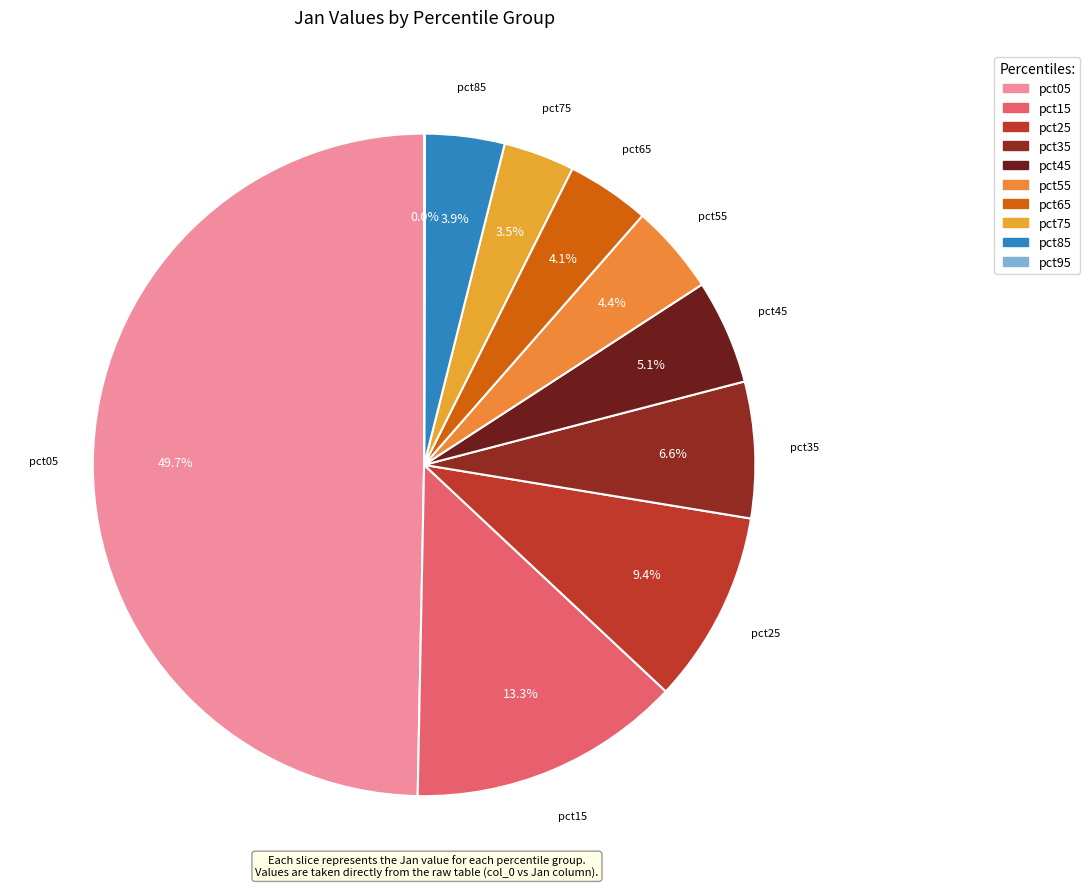

To the nearest percent, what is the average slice percentage?

10%